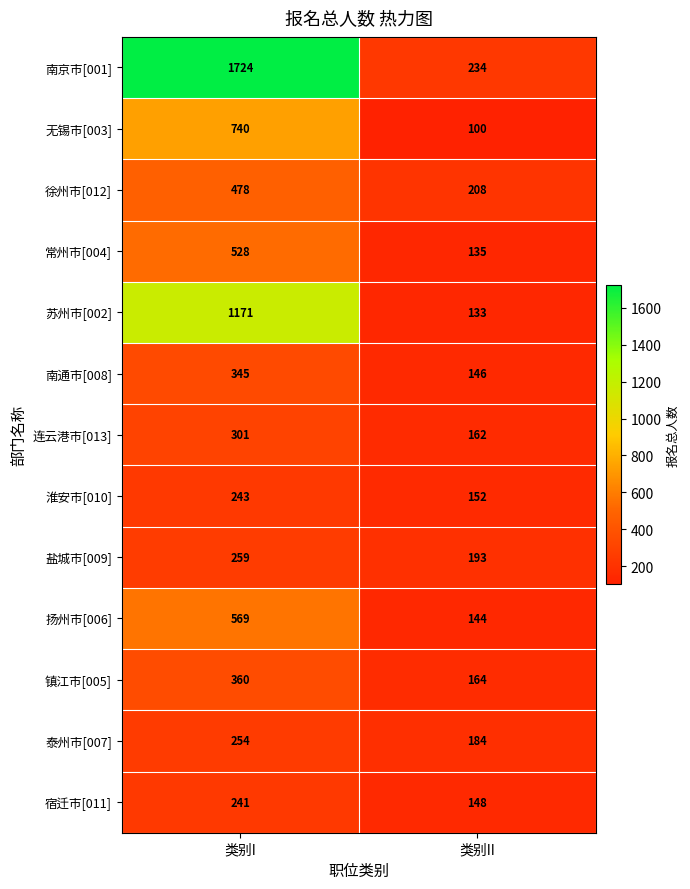

What is the maximum value shown in the chart?

1724